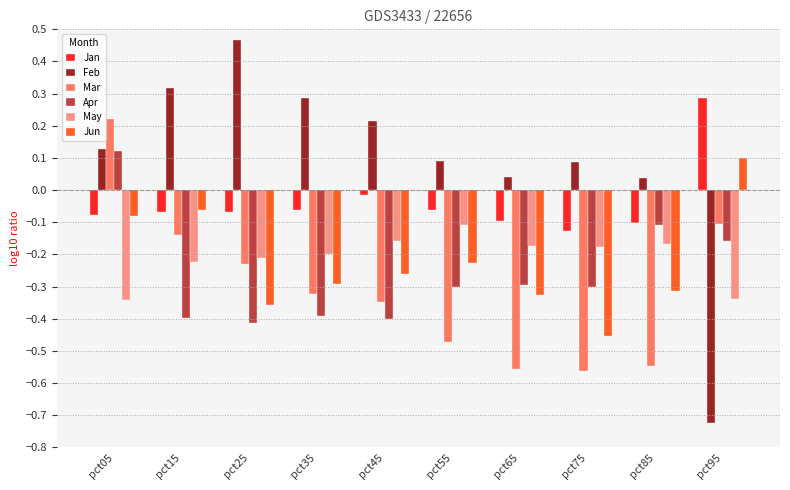

At how many categories does at least one series exceed 0?

10